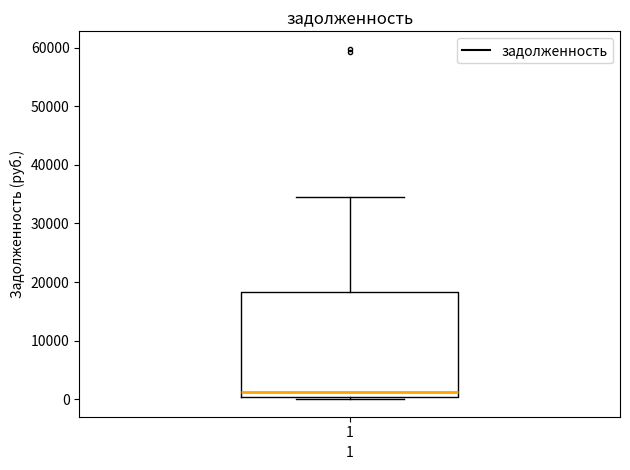

Where does the upper whisker of the box at x = 1 end on the y-axis? The values are not printed on the chart, so give them approximately, as read against the axis.

35000